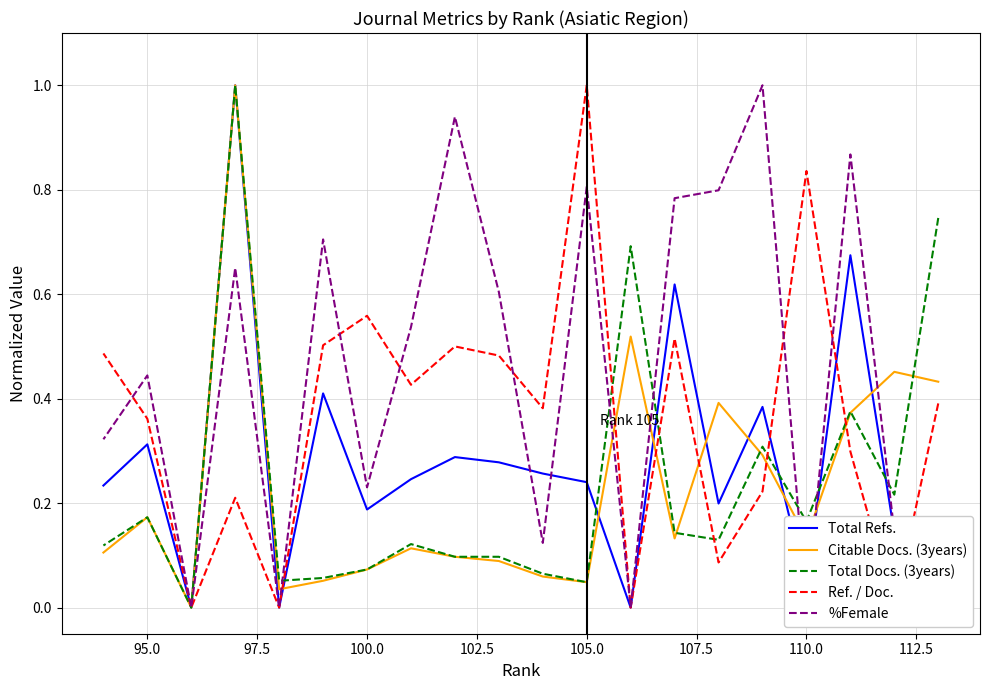

How many lines are shown in the chart?

5